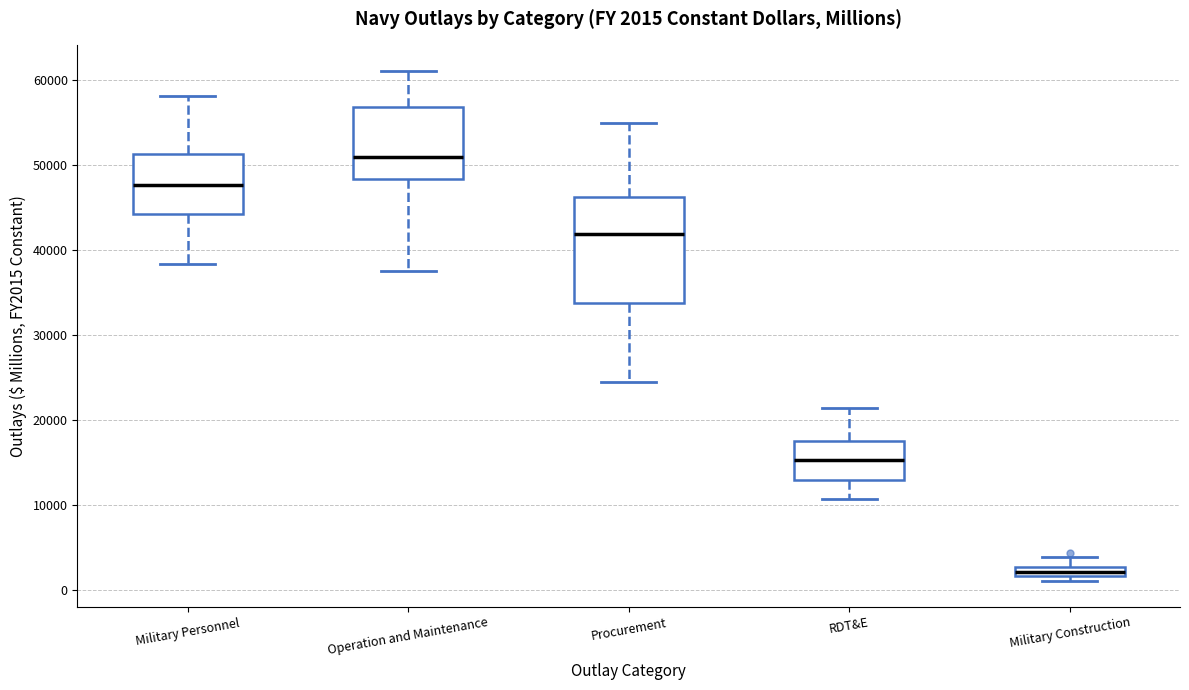

Comparing the boxes themselves (not the whiskers), which one is the tallest?

Procurement